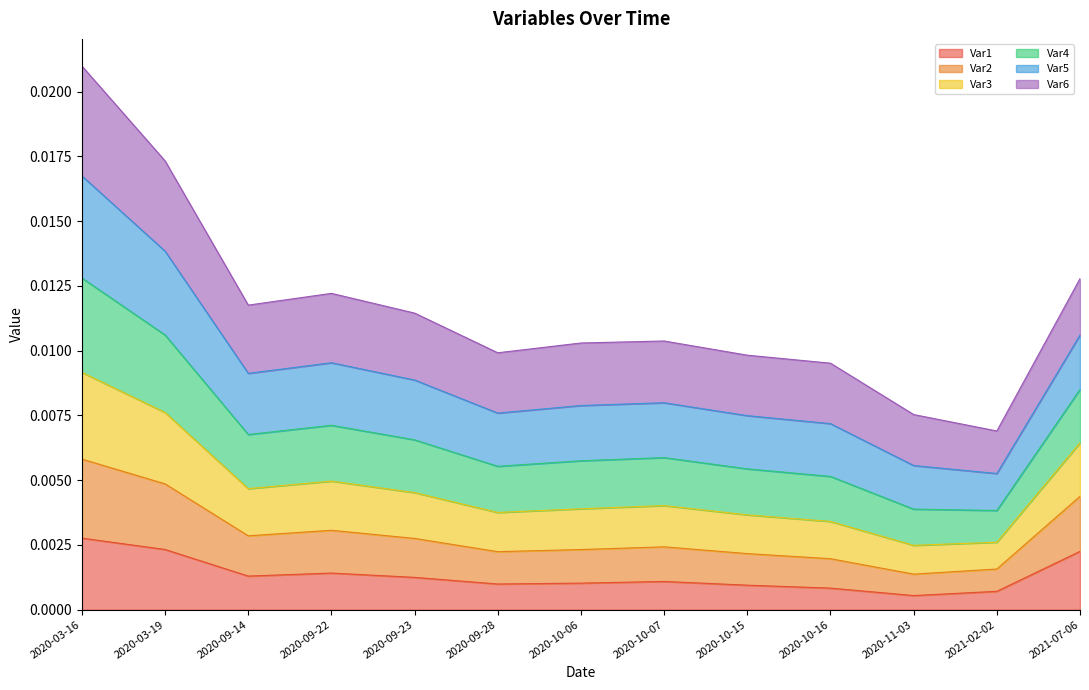

Reading left to right, transcribe all the data shown in this chart.

Var1: 0.0	0.0	0.0	0.0	0.0	0.0	0.0	0.0	0.0	0.0	0.0	0.0	0.0
Var2: 0.0	0.0	0.0	0.0	0.0	0.0	0.0	0.0	0.0	0.0	0.0	0.0	0.0
Var3: 0.0	0.0	0.0	0.0	0.0	0.0	0.0	0.0	0.0	0.0	0.0	0.0	0.0
Var4: 0.0	0.0	0.0	0.0	0.0	0.0	0.0	0.0	0.0	0.0	0.0	0.0	0.0